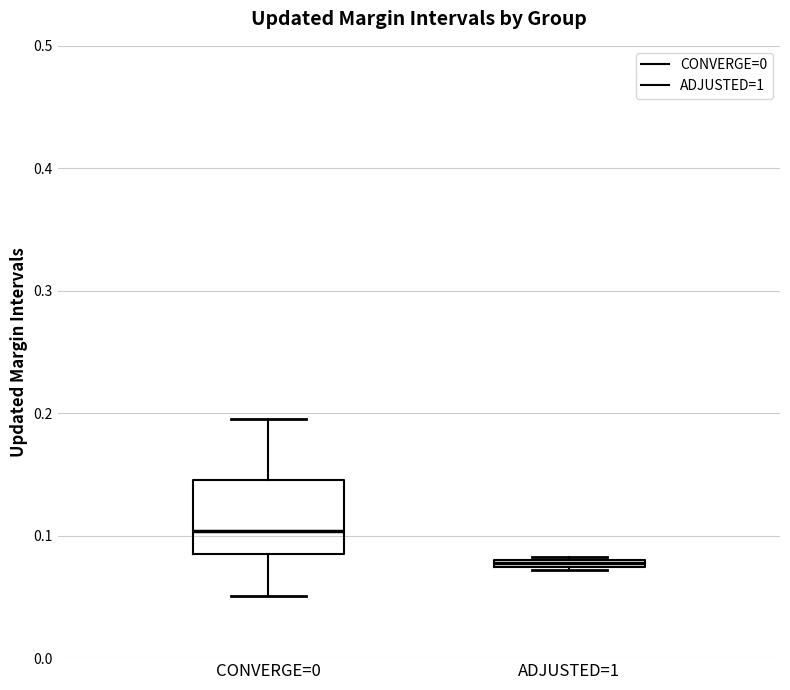

Where does the upper whisker of the box for CONVERGE=0 end on the y-axis? The values are not printed on the chart, so give them approximately, as read against the axis.

0.20